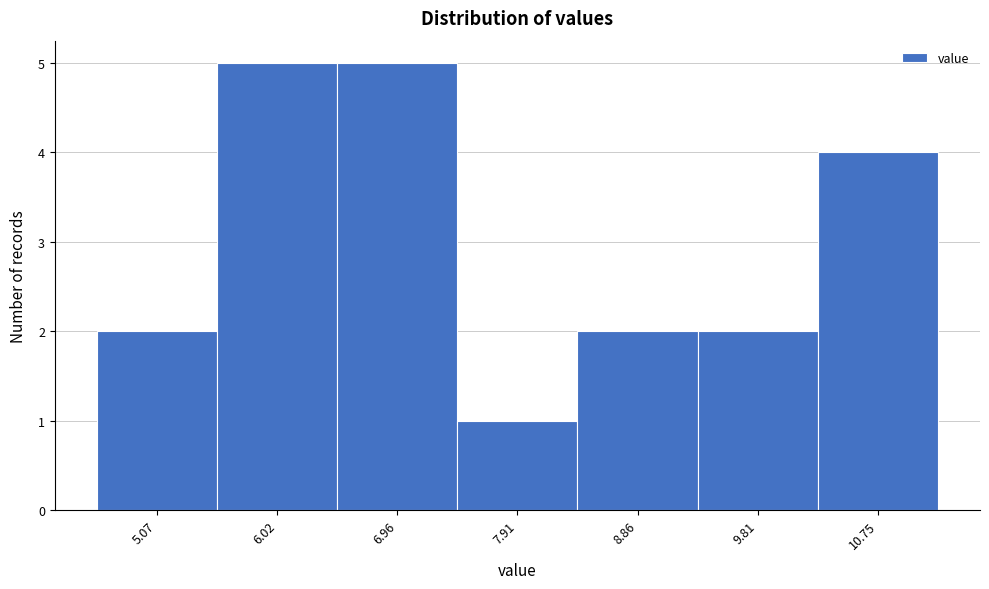

Reading right to left, list all the values displayed in this chart.

4	2	2	1	5	5	2